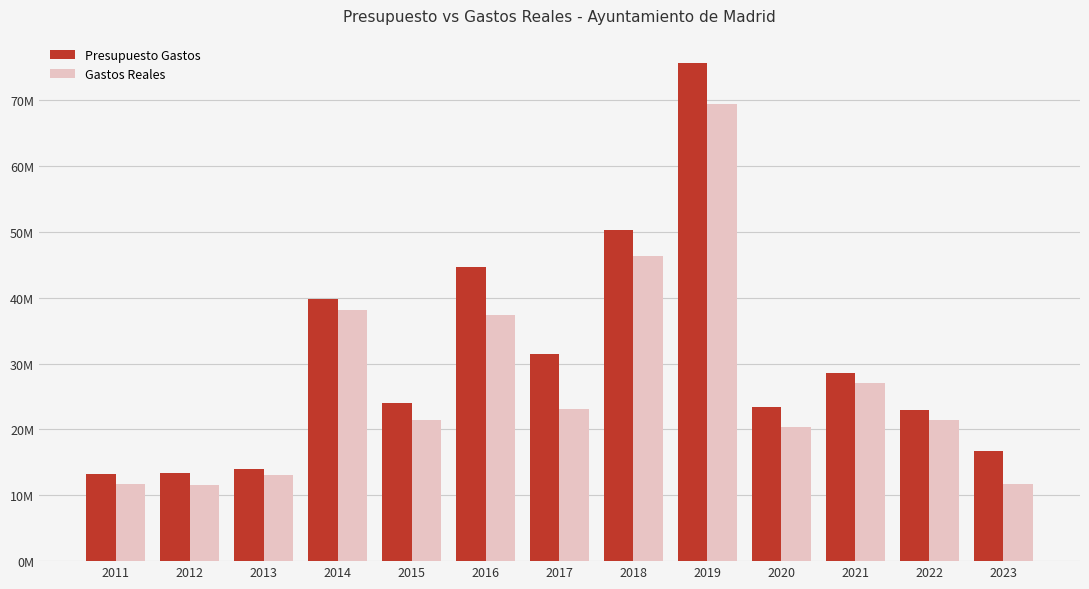

At which label does Presupuesto Gastos first exceed 23960575?

2014